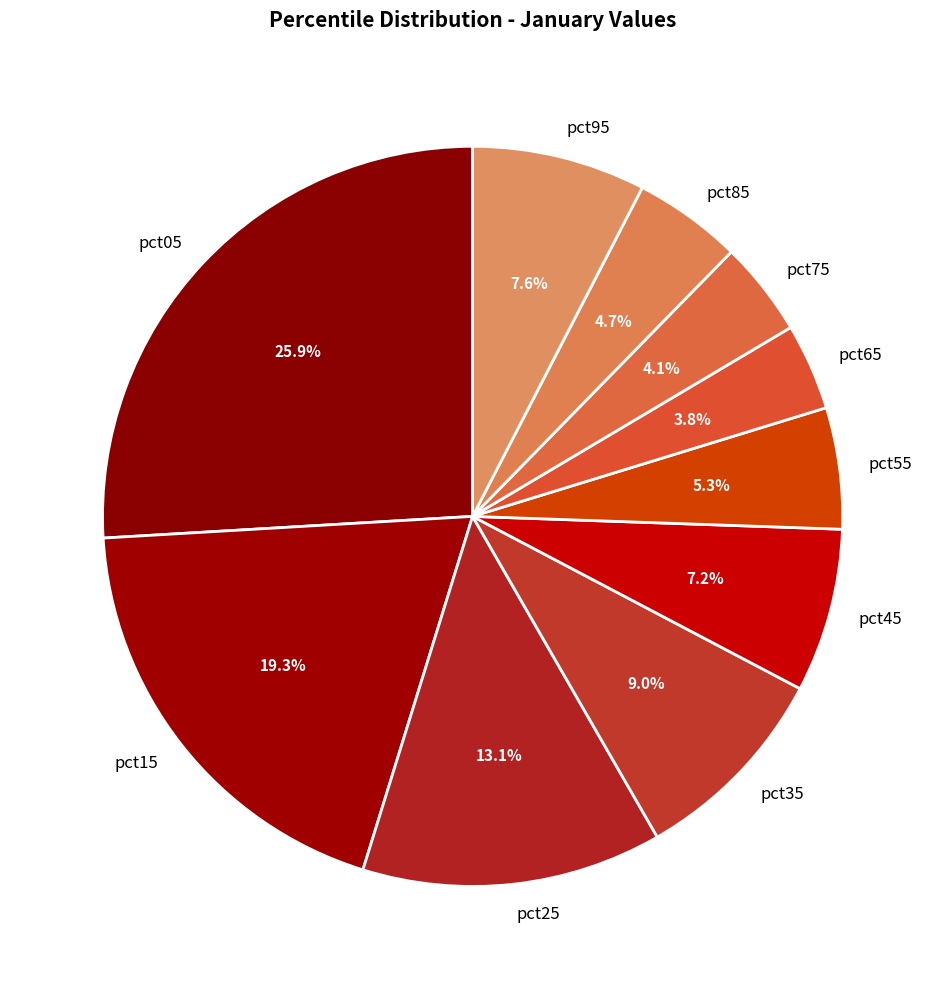

Is it true that pct85 is 5% of the pie?

True